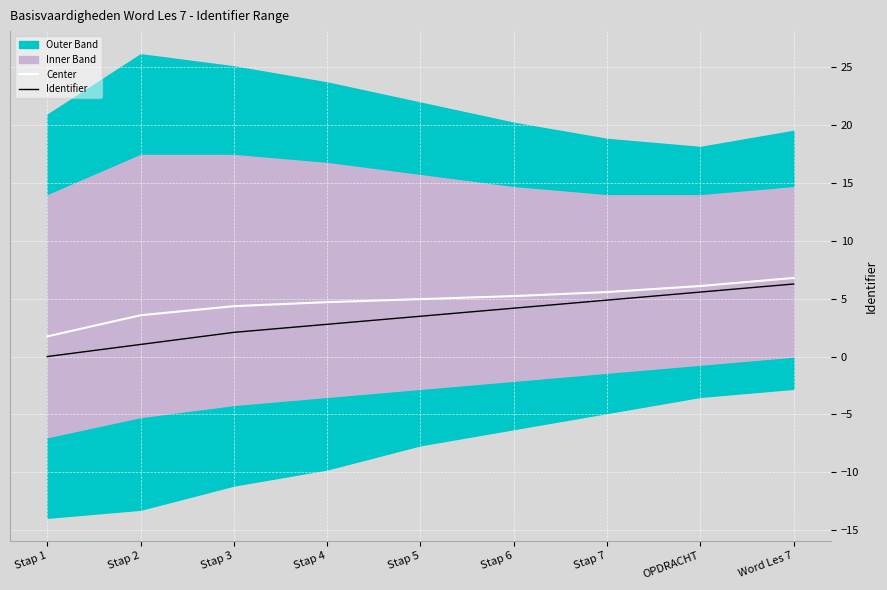

What is the average value of the Identifier series?

3.4